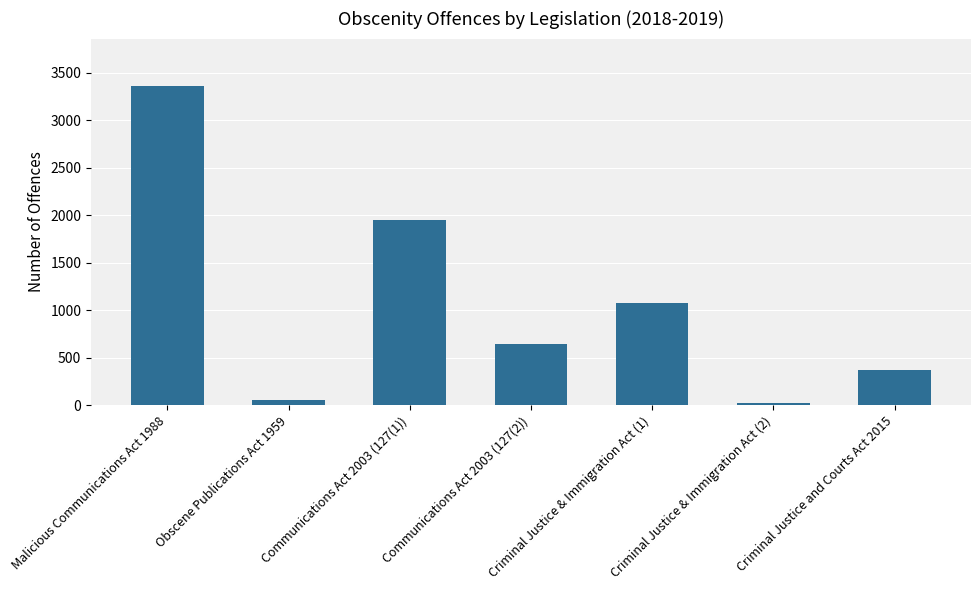

Are the bars horizontal?

No